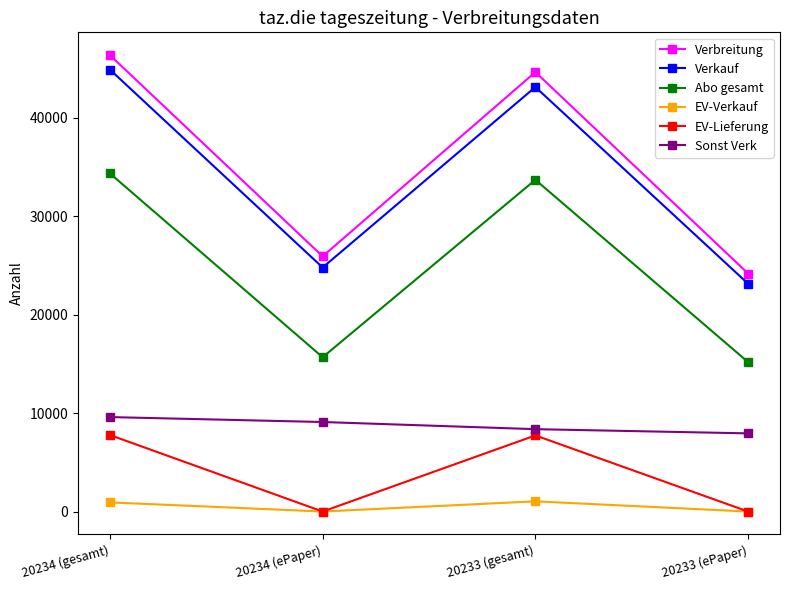

What are all the series names shown in the legend?

Verbreitung, Verkauf, Abo gesamt, EV-Verkauf, EV-Lieferung, Sonst Verk